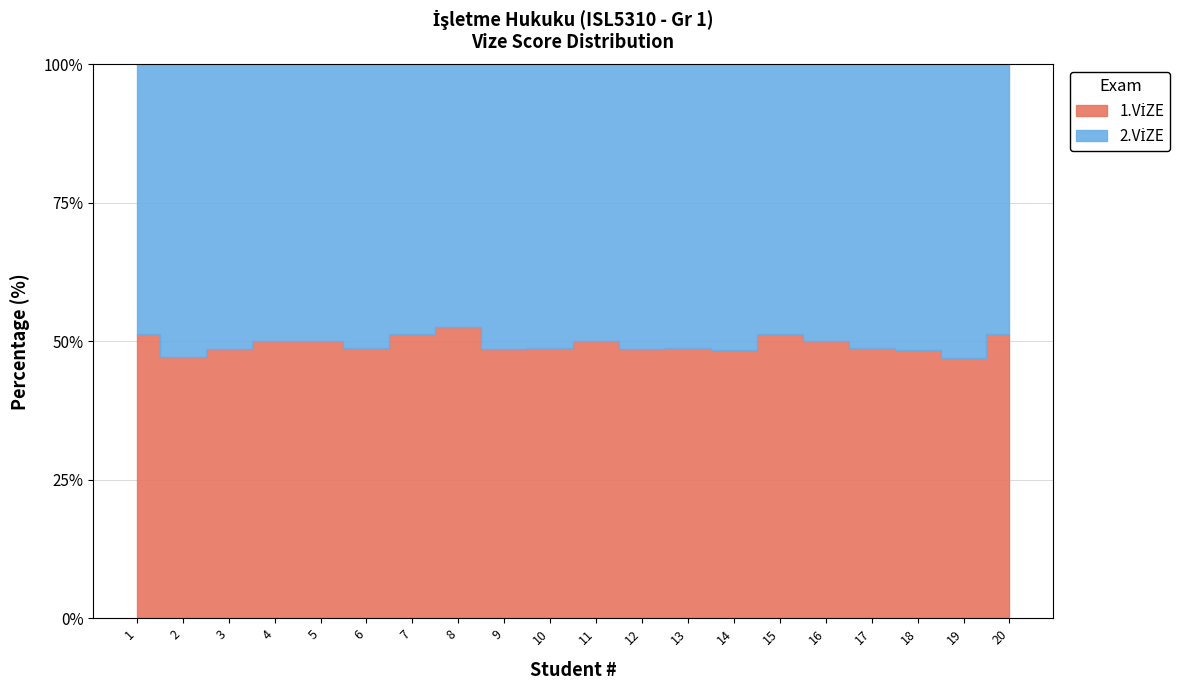

At which category is the sum across all series the highest?

1